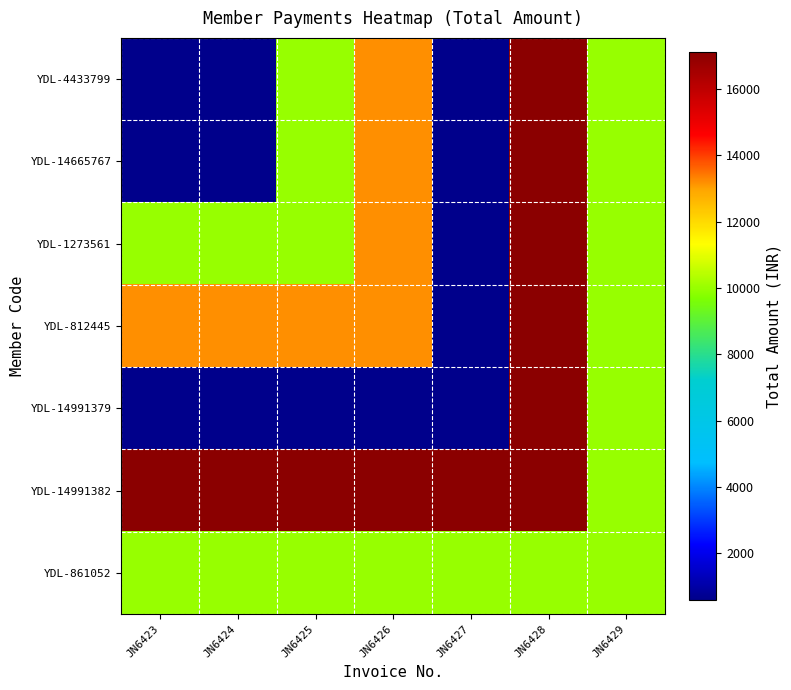

Which series has the largest total across all categories?

YDL-14991382